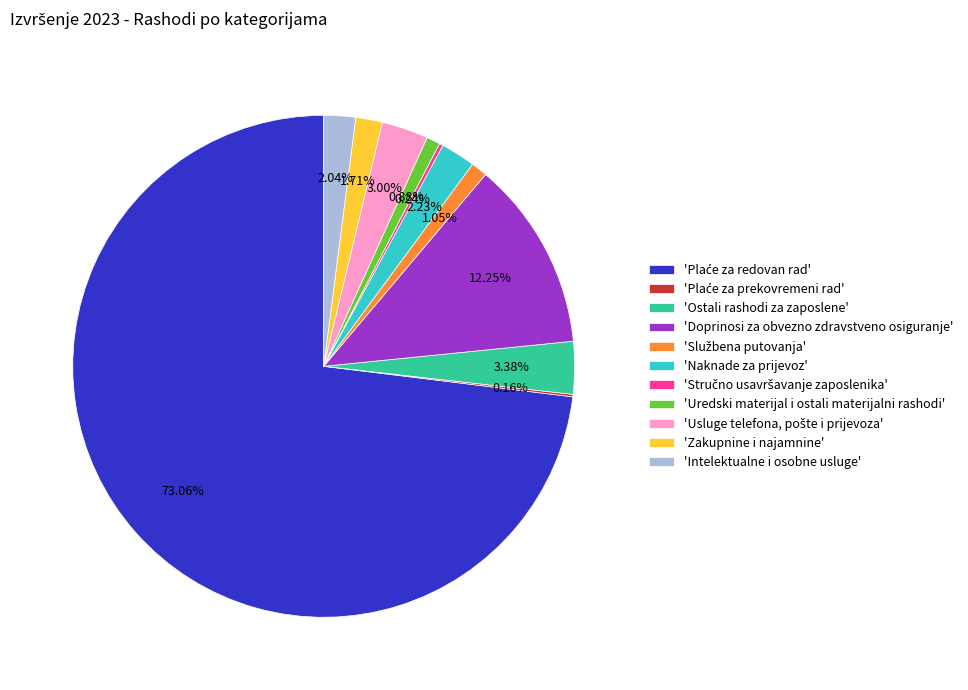

To the nearest percent, what is the difference between the largest and smallest slice percentages?

73%